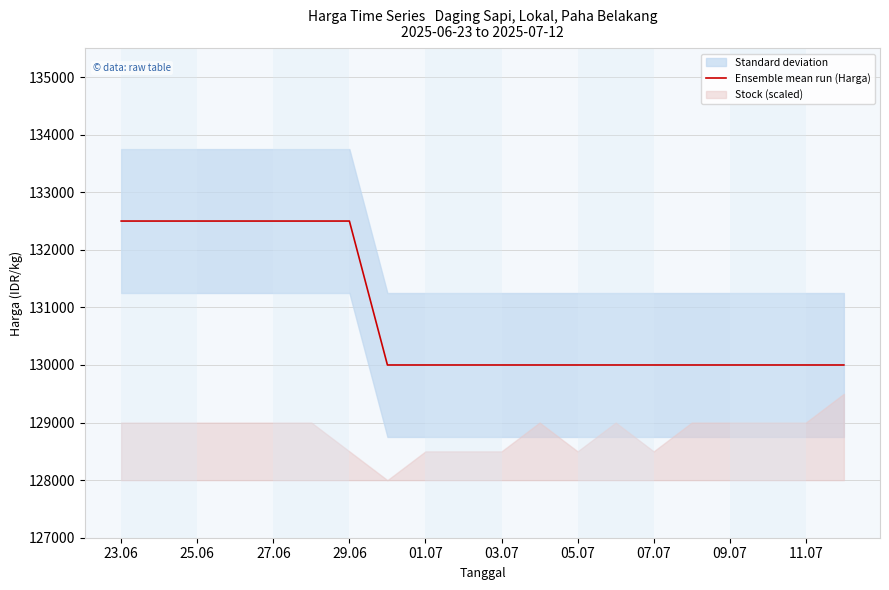

The value of Ensemble mean run (Harga) at 05.07 is 66310. True or false?

False